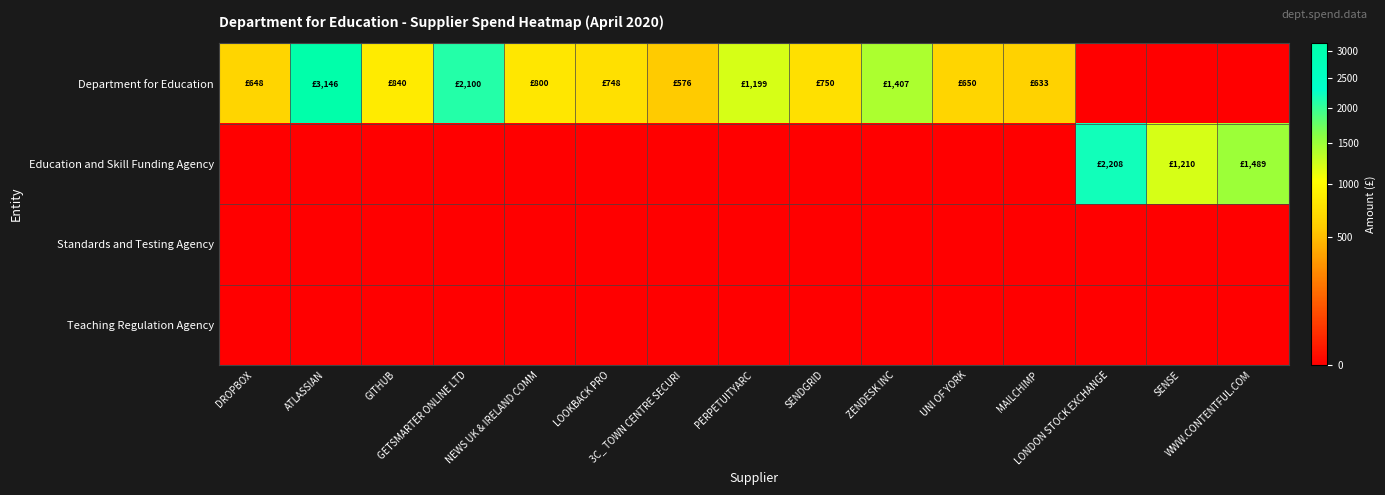

Which has a higher value, SENSE or ATLASSIAN?

ATLASSIAN